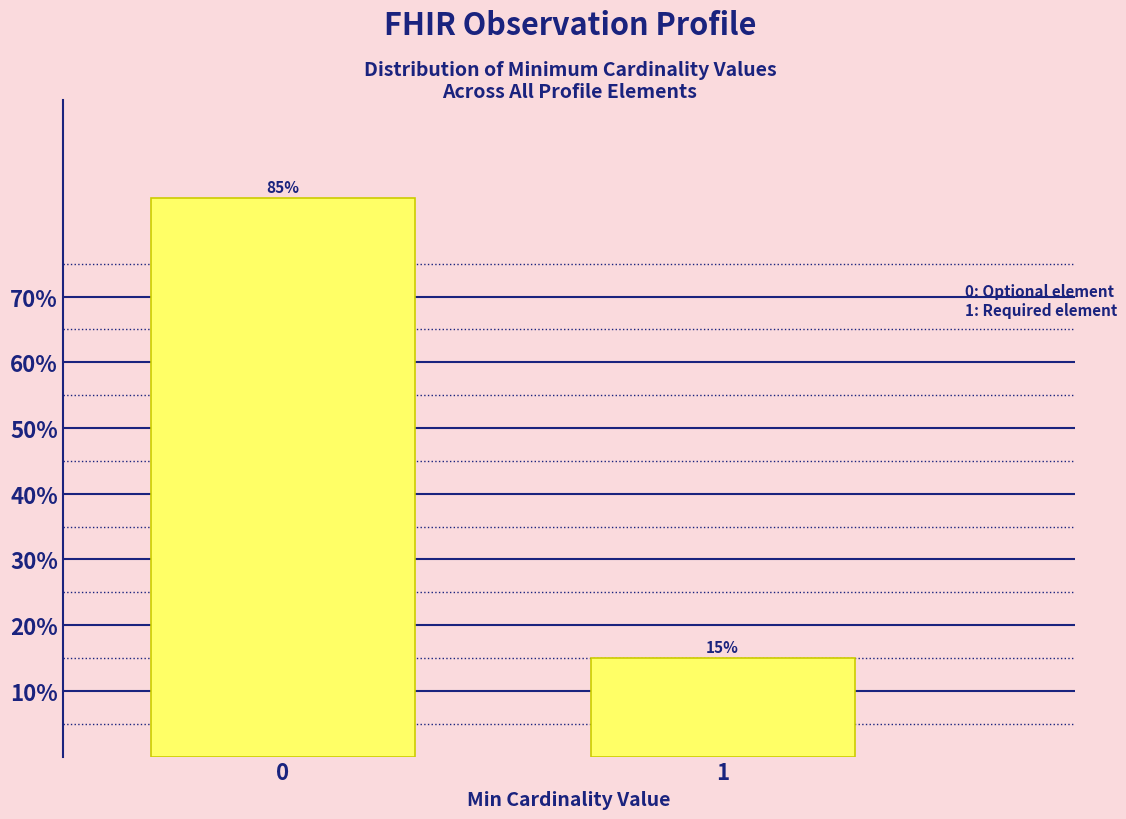

Reading right to left, list all the values displayed in this chart.

1=15	0=85